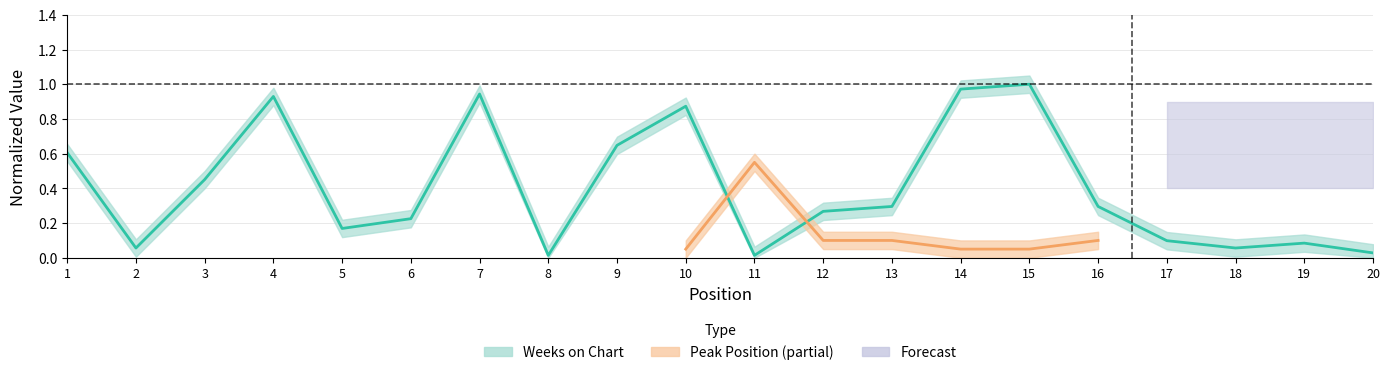

List the labels in order of value, smallest first.

8, 11, 20, 2, 18, 19, 17, 5, 6, 12, 13, 16, 3, 1, 9, 10, 4, 7, 14, 15